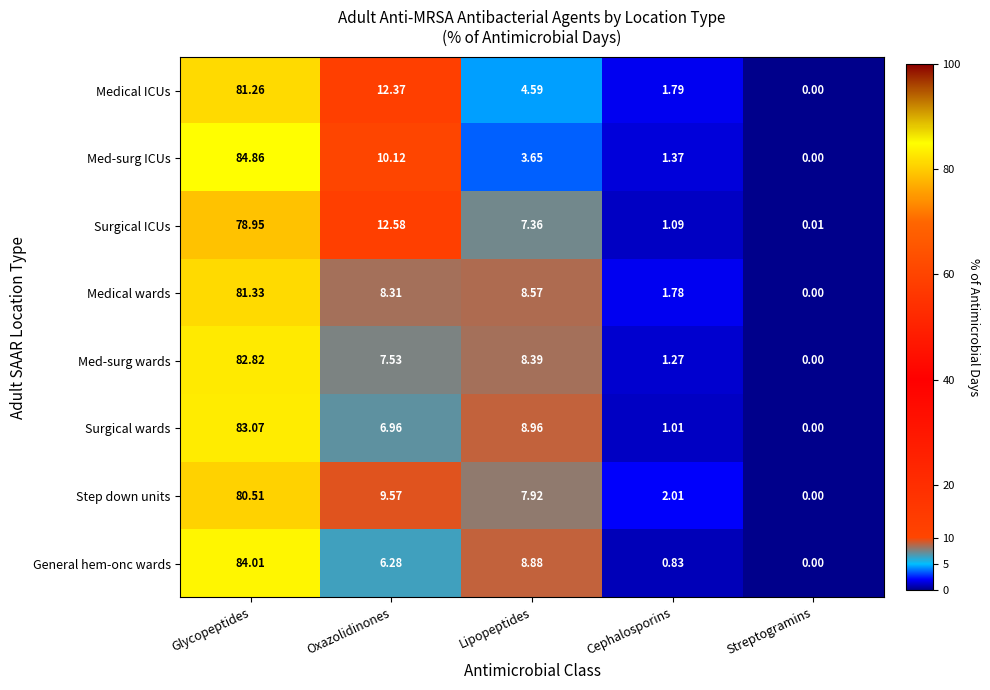

At which category is the sum across all series the highest?

Glycopeptides